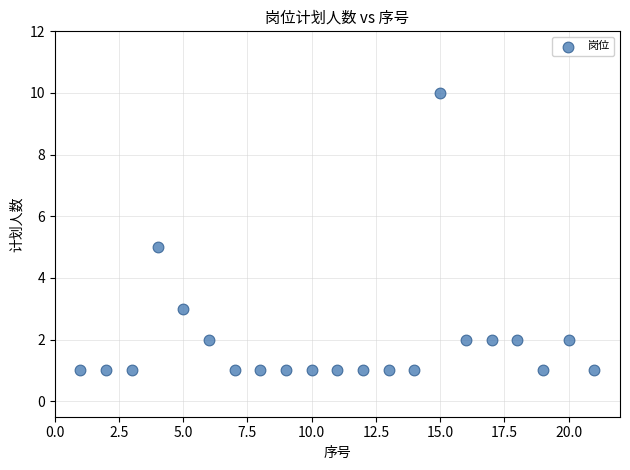

What is the range of X values (max minus min)?

20